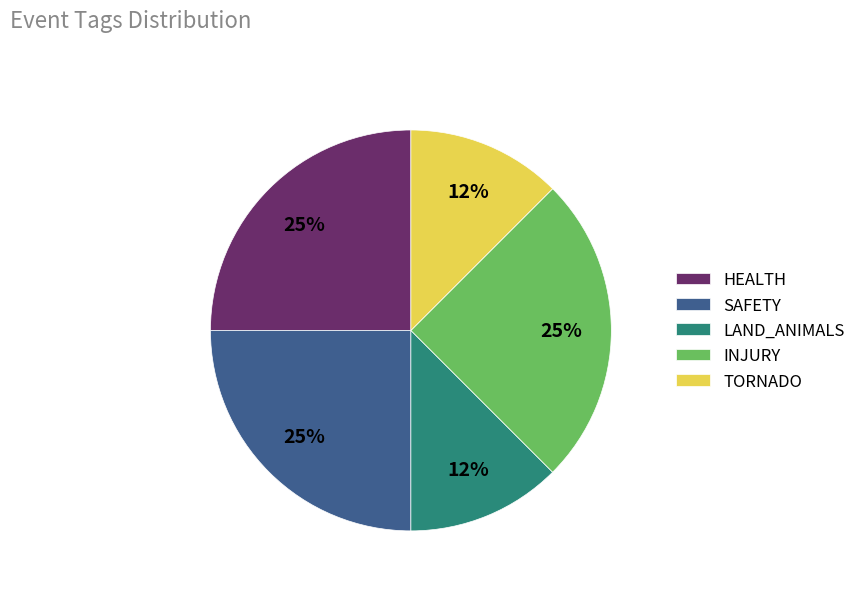

The INJURY slice represents 25% of the pie. True or false?

True